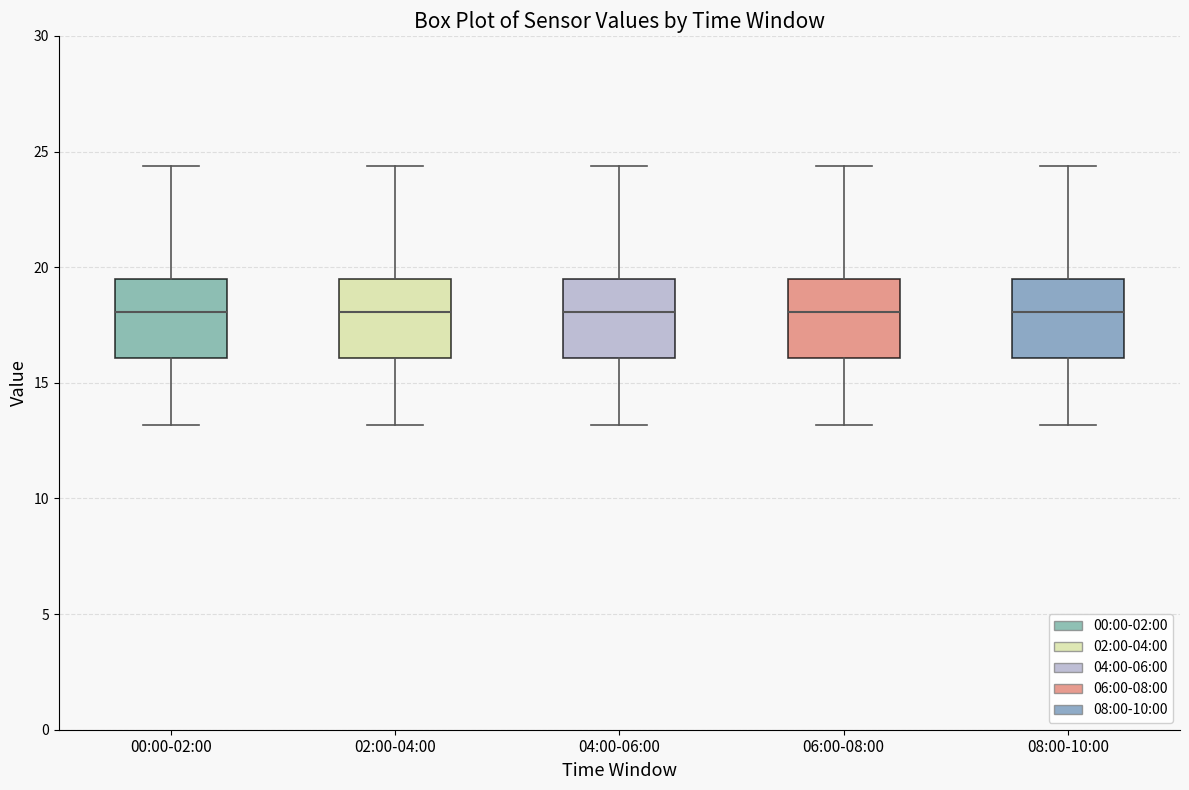

Reading left to right, transcribe this box plot: for each box, give where its median line is, the range the box spans, and where its two whiskers end, as read against the y-axis. The values are not printed on the chart, so give them approximately, as read against the axis.

00:00-02:00: median 18.0, box 16.0 to 19.5, whiskers 13.0 to 24.5
02:00-04:00: median 18.0, box 16.0 to 19.5, whiskers 13.0 to 24.5
04:00-06:00: median 18.0, box 16.0 to 19.5, whiskers 13.0 to 24.5
06:00-08:00: median 18.0, box 16.0 to 19.5, whiskers 13.0 to 24.5
08:00-10:00: median 18.0, box 16.0 to 19.5, whiskers 13.0 to 24.5